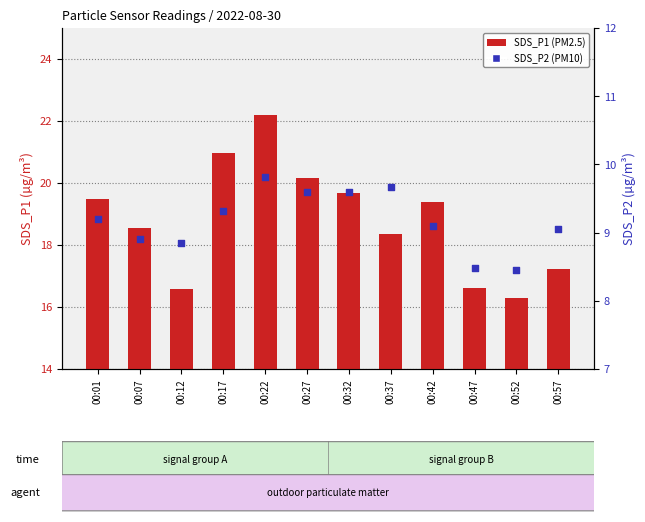

Which series contains the highest Y value?

SDS_P1